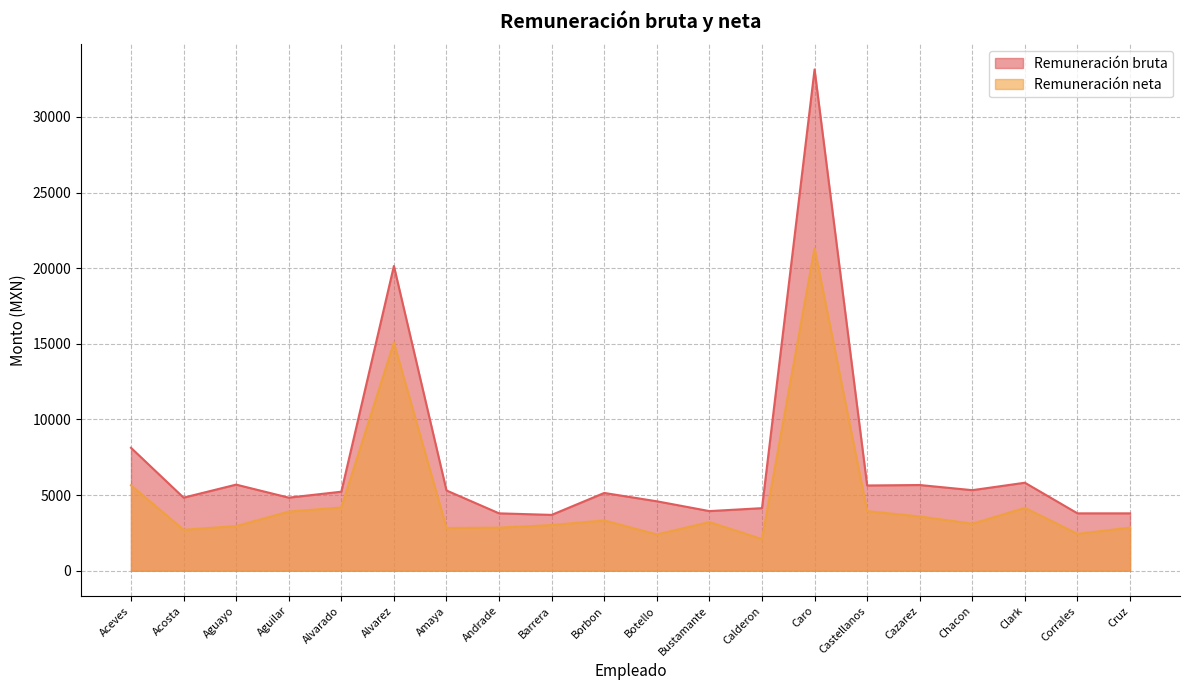

True or false: Remuneración bruta and Remuneración neta cross at least once.

False